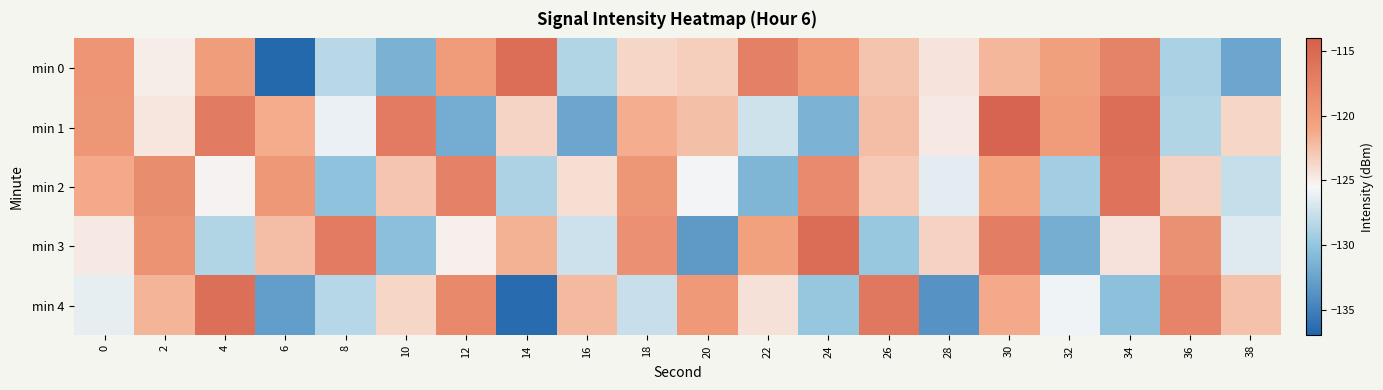

Reading left to right, transcribe all the data shown in this chart.

min 0: 0=-119.3	2=-124.9	4=-120.2	6=-136.7	8=-128.3	10=-131.5	12=-120.1	14=-115.5	16=-128.6	18=-123.7	20=-123.2	22=-117.3	24=-120.0	26=-122.7	28=-124.5	30=-122.0	32=-120.4	34=-117.5	36=-128.9	38=-132.3
min 1: 0=-119.5	2=-124.5	4=-116.7	6=-121.3	8=-126.1	10=-116.8	12=-131.9	14=-123.6	16=-132.4	18=-121.4	20=-122.4	22=-127.3	24=-131.3	26=-122.3	28=-124.8	30=-114.5	32=-120.1	34=-115.5	36=-128.6	38=-123.7
min 2: 0=-121.2	2=-118.5	4=-125.3	6=-119.7	8=-130.2	10=-122.8	12=-117.4	14=-128.9	16=-124.1	18=-119.6	20=-125.7	22=-131.2	24=-118.3	26=-122.9	28=-126.4	30=-120.8	32=-129.3	34=-115.9	36=-123.4	38=-127.8
min 3: 0=-124.7	2=-119.2	4=-128.6	6=-122.3	8=-116.8	10=-130.5	12=-125.1	14=-121.7	16=-127.4	18=-118.9	20=-133.2	22=-120.6	24=-115.3	26=-129.8	28=-123.5	30=-117.1	32=-131.7	34=-124.4	36=-119.0	38=-126.6
min 4: 0=-126.3	2=-121.8	4=-115.6	6=-132.9	8=-128.4	10=-123.7	12=-118.2	14=-136.5	16=-122.1	18=-127.6	20=-119.8	22=-124.3	24=-129.9	26=-116.4	28=-133.7	30=-121.2	32=-125.8	34=-130.4	36=-117.7	38=-122.5